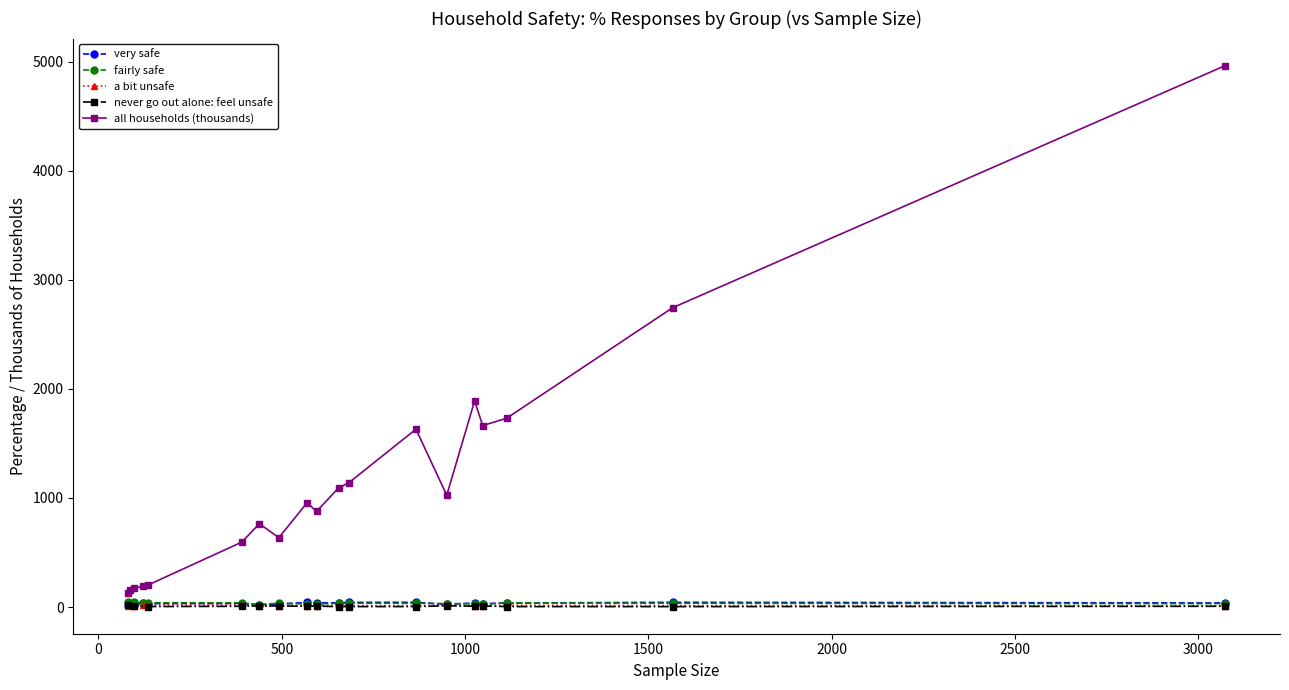

True or false: fairly safe has more than 1 interior local peaks.

True